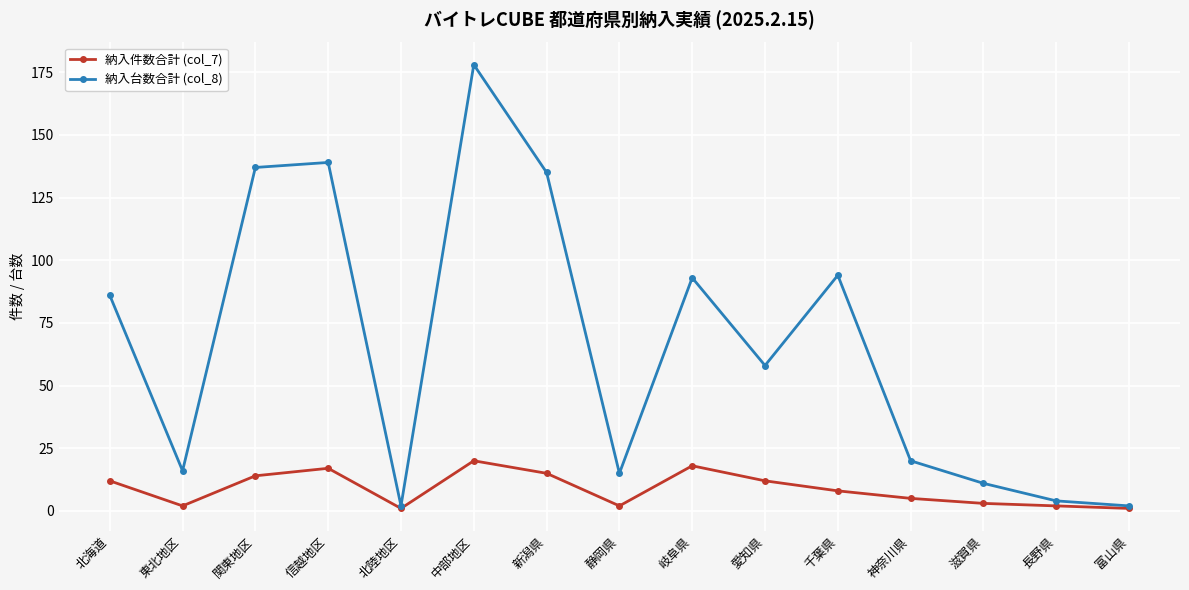

At which category is the sum across all series the highest?

中部地区